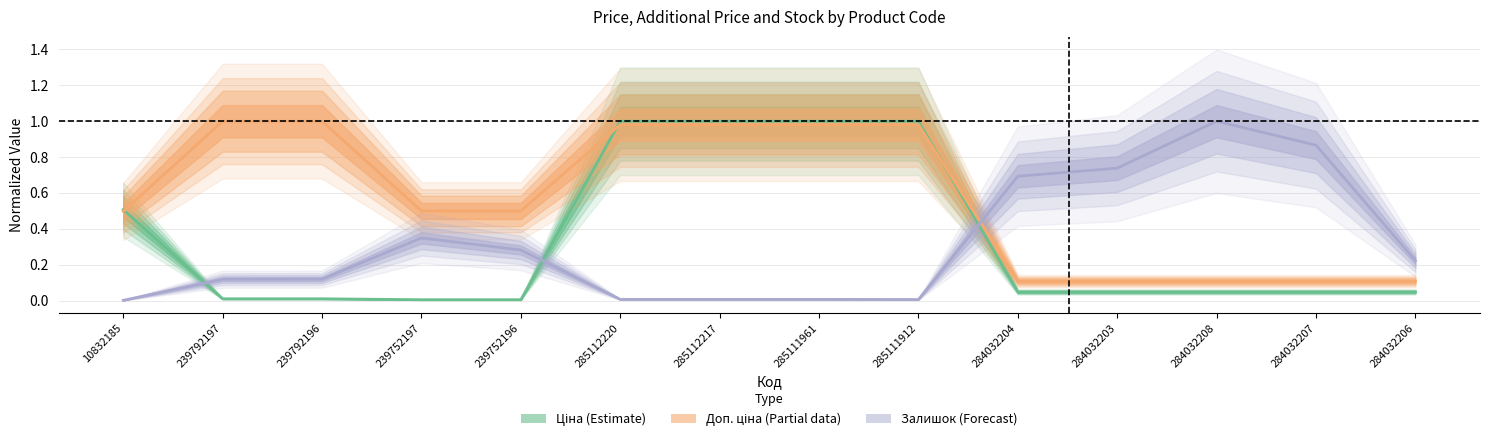

Which series has the largest range (max minus min)?

Залишок (Forecast)